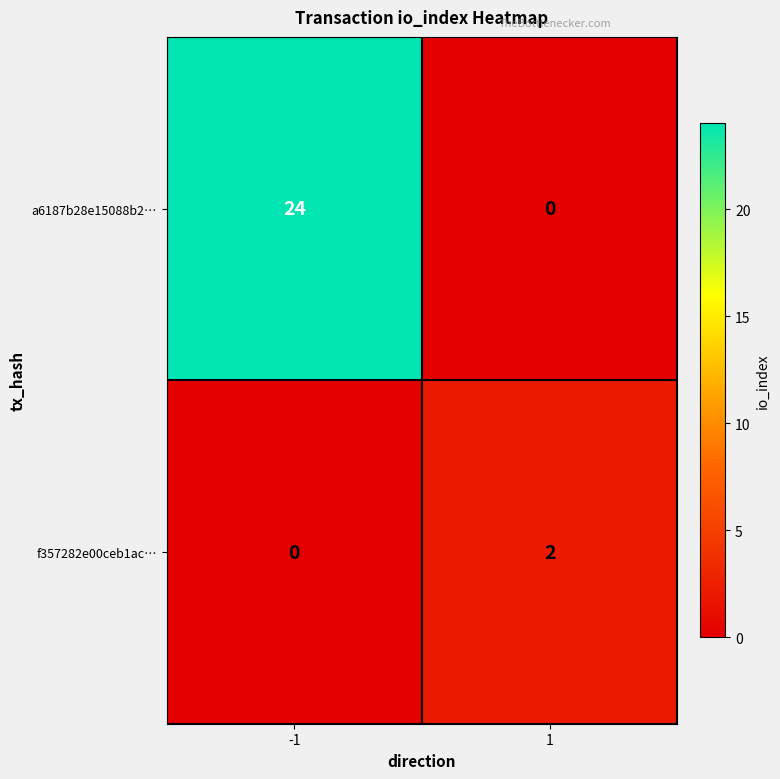

What is the sum of all a6187b28e15088b2… values?

24